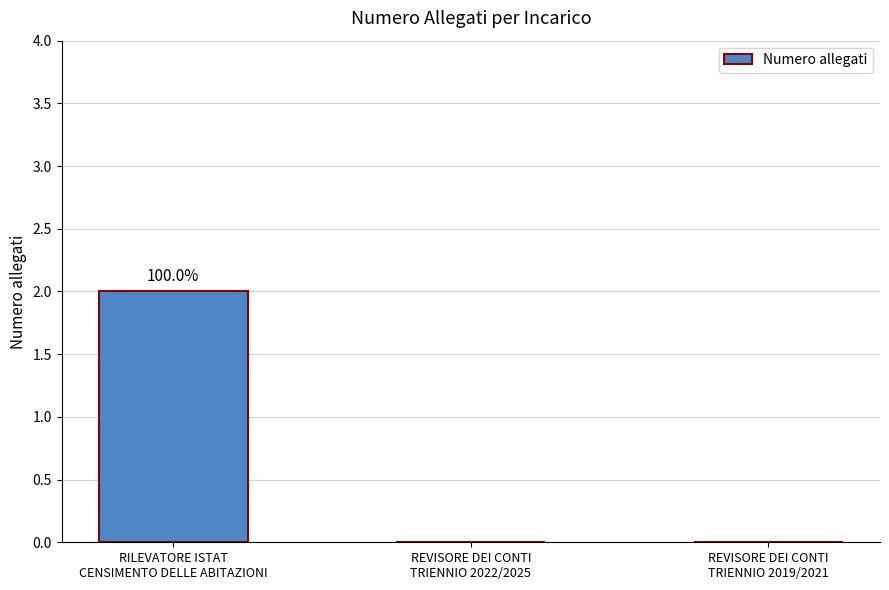

Count the number of categories in the chart.

3